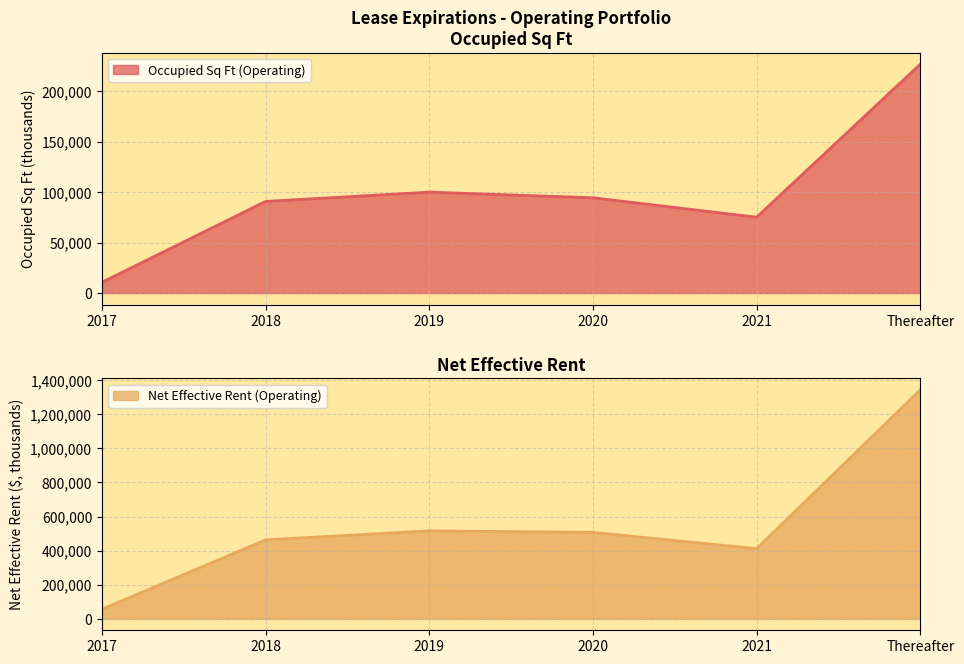

Reading left to right, transcribe all the data shown in this chart.

Occupied Sq Ft (Operating): 10700	90760	99968	94380	75118	226651
Net Effective Rent (Operating): 56085	463454	516175	507161	411565	1343295